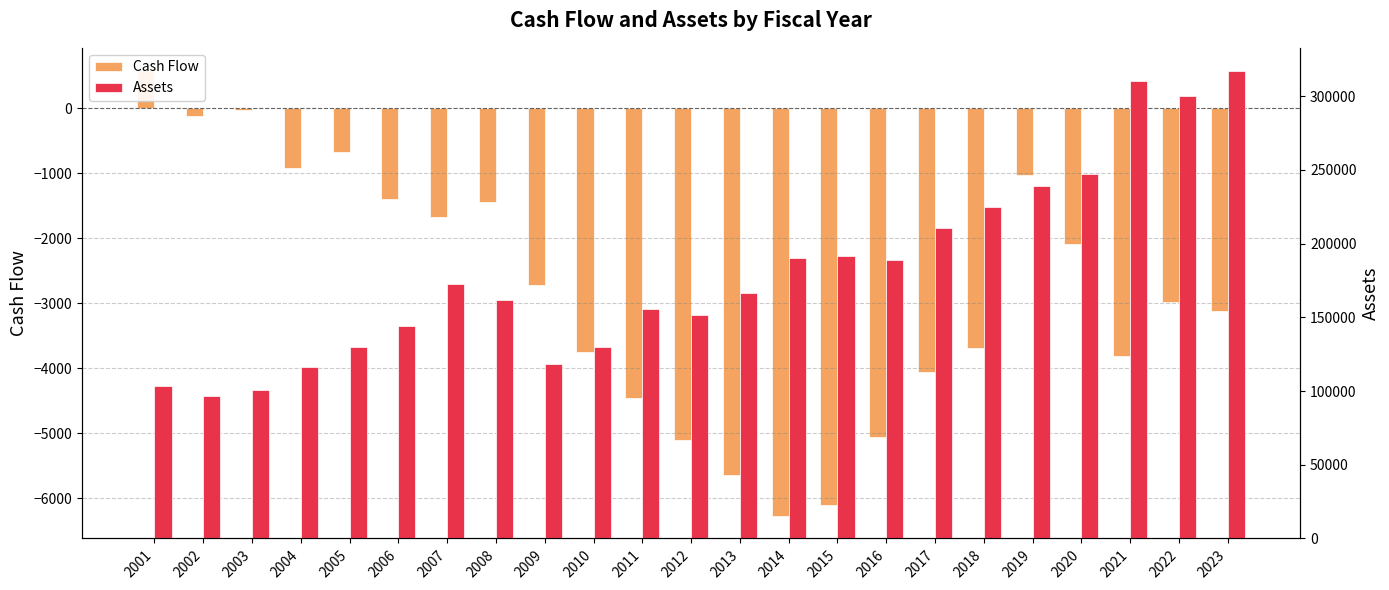

Reading right to left, list all the values displayed in this chart.

Cash Flow: 2023=-3115.7	2022=-2977.1	2021=-3819.4	2020=-2082.6	2019=-1032.2	2018=-3689.1	2017=-4060.8	2016=-5055.3	2015=-6105.4	2014=-6278.9	2013=-5652.8	2012=-5103.2	2011=-4459.1	2010=-3759.0	2009=-2717.9	2008=-1438.0	2007=-1674.9	2006=-1389.0	2005=-666.6	2004=-916.3	2003=-25.3	2002=-125.5	2001=587.5
Assets: 2023=316918.5	2022=300056.3	2021=310293.4	2020=246983.7	2019=238861.9	2018=224868.6	2017=210289.9	2016=189113.5	2015=191822.3	2014=190474.0	2013=166348.9	2012=151318.1	2011=155345.8	2010=129768.1	2009=118430.1	2008=161498.2	2007=172377.9	2006=144212.4	2005=129523.6	2004=116061.3	2003=100372.3	2002=96709.5	2001=103137.6